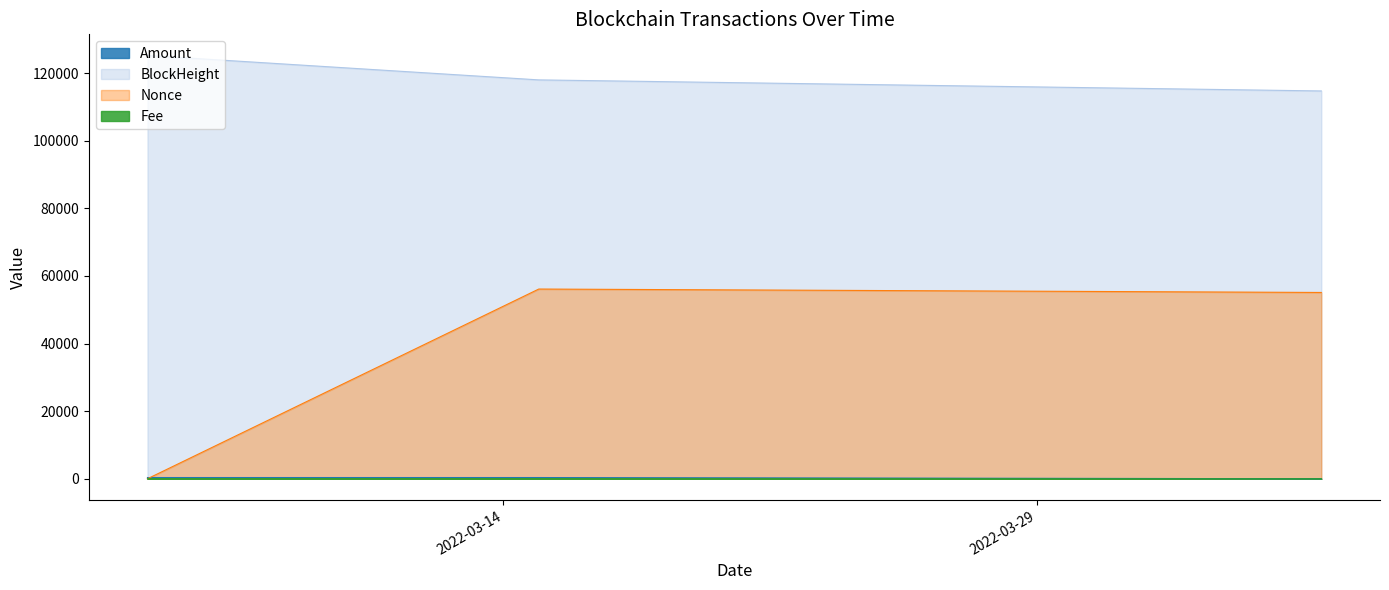

What are all the series names shown in the legend?

Amount, BlockHeight, Nonce, Fee